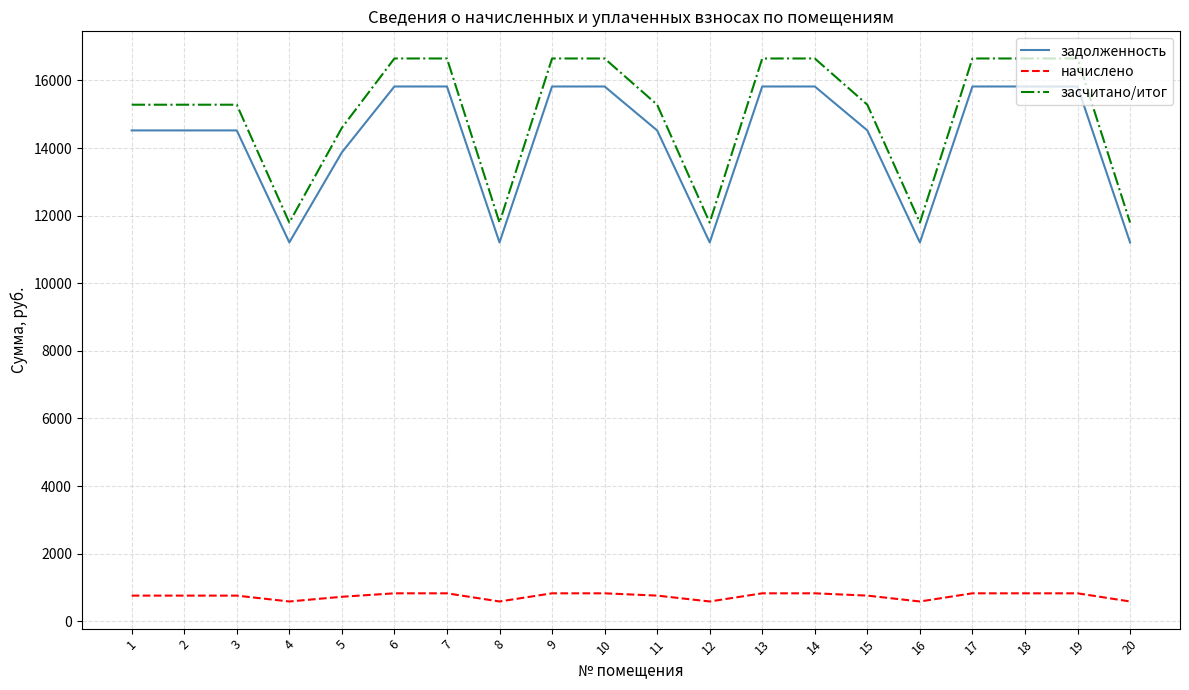

What is the average value of the начислено series?

745.9